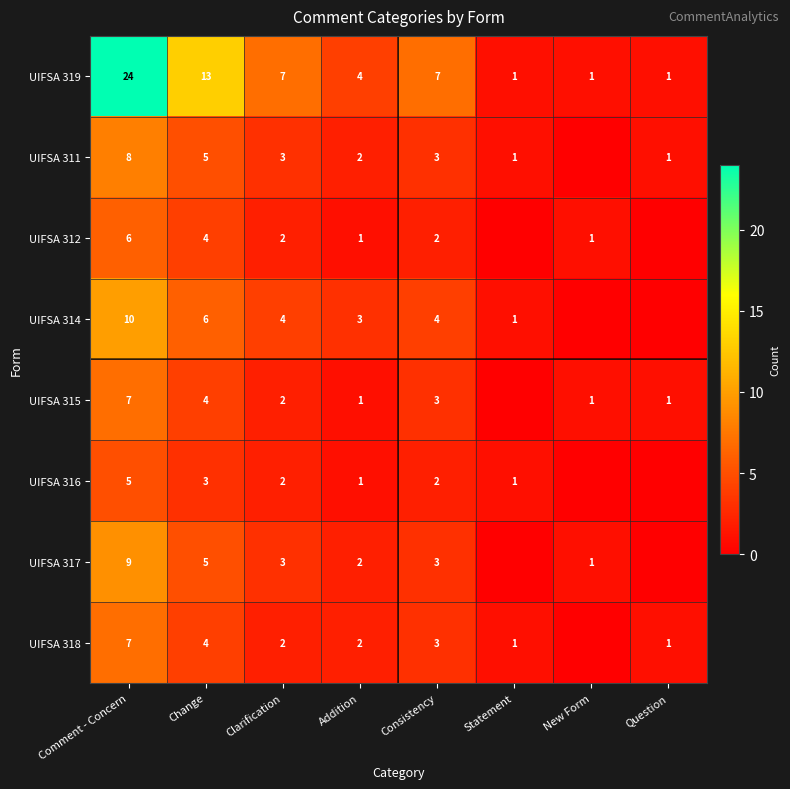

Is the value of UIFSA 312 at Comment - Concern greater than the value of UIFSA 315 at Question?

Yes